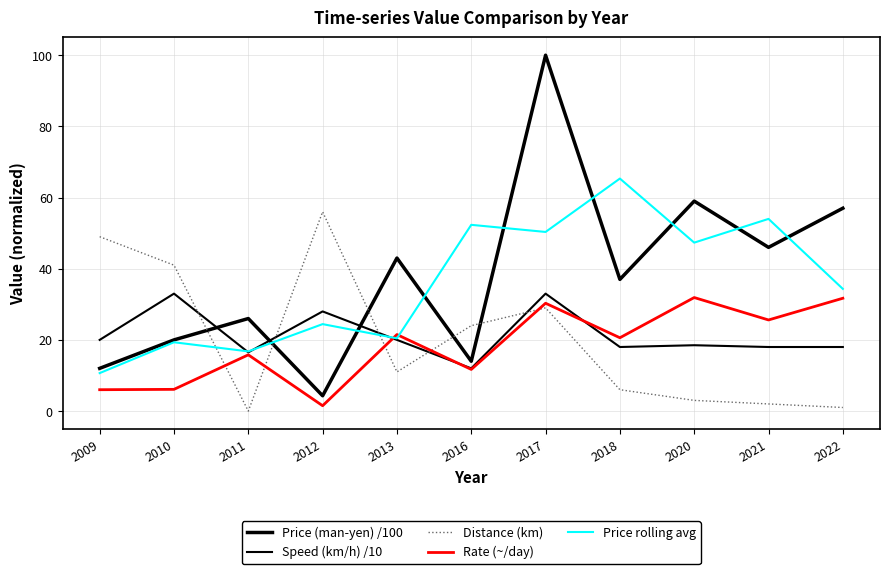

What is the spread (max minus min) of values at 2013?

32.0